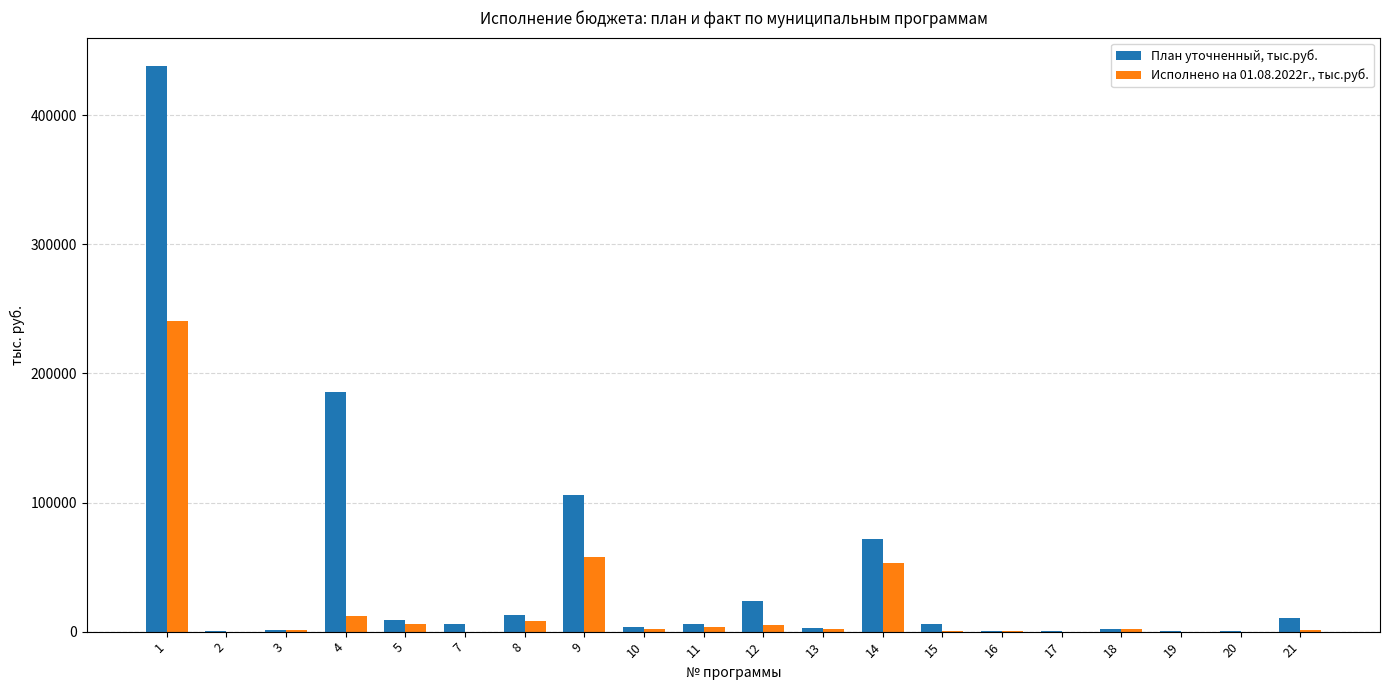

What is the sum of all План уточненный, тыс.руб. values?

886776.4